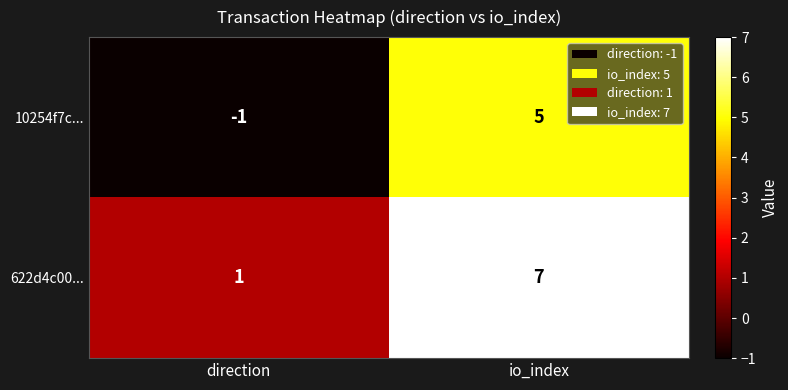

What is the greatest value displayed?

7